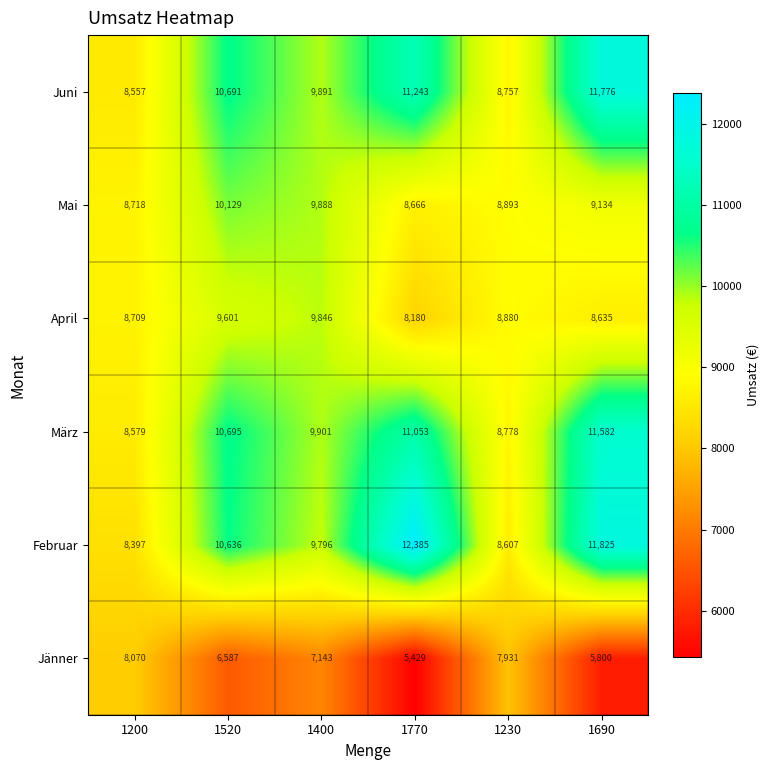

The März series shows 6661 at 1770. True or false?

False